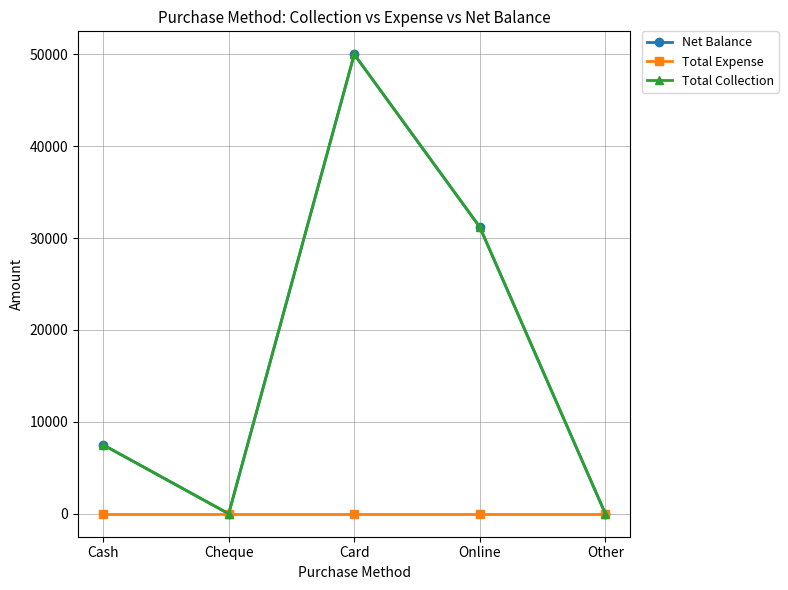

Which has a higher value, Other or Card?

Card